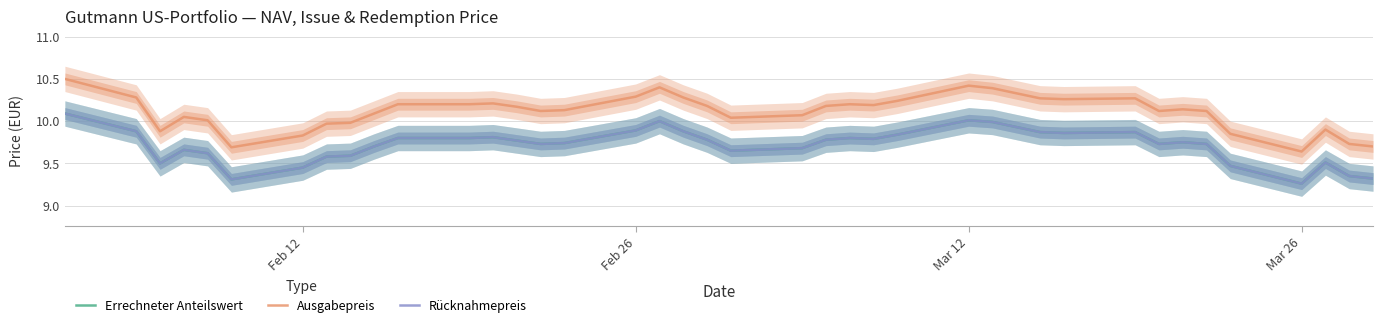

What is the minimum value shown in the chart?

9.3